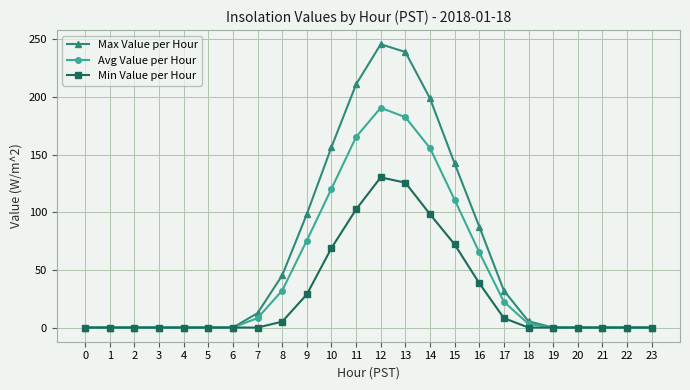

What is the difference between the second highest and minimum values in the Min Value per Hour series?

125.6